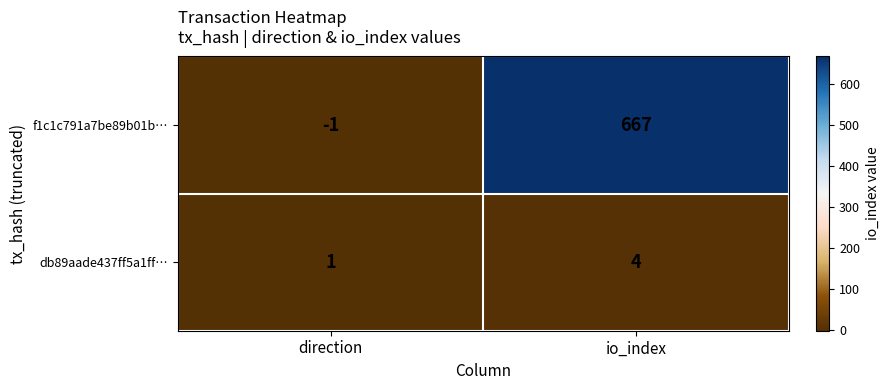

The db89aade437ff5a1ff… series shows 1 at direction. True or false?

True